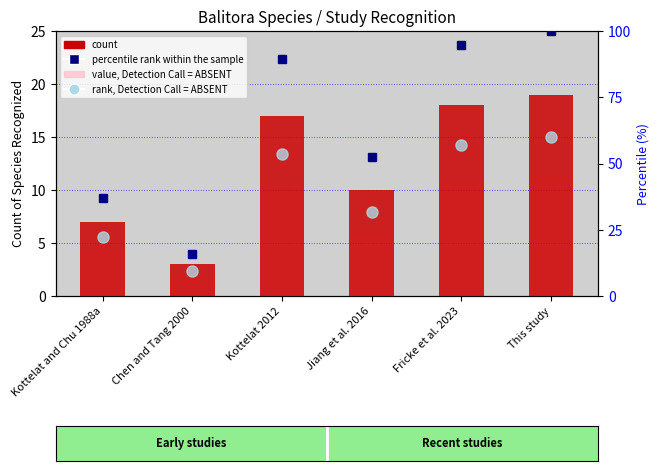

What is the minimum value shown in the chart?

1.8